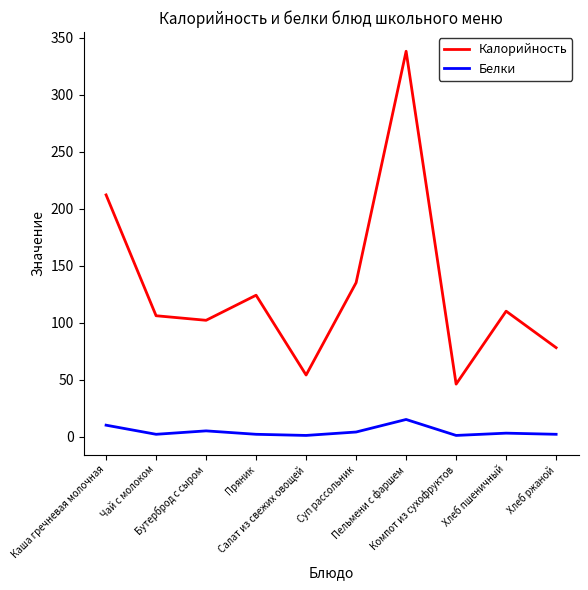

Which series has the largest range (max minus min)?

Калорийность